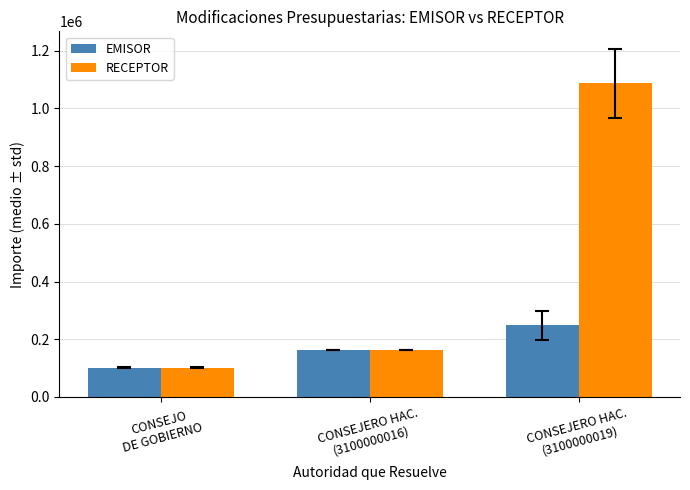

Which series has the largest range (max minus min)?

RECEPTOR